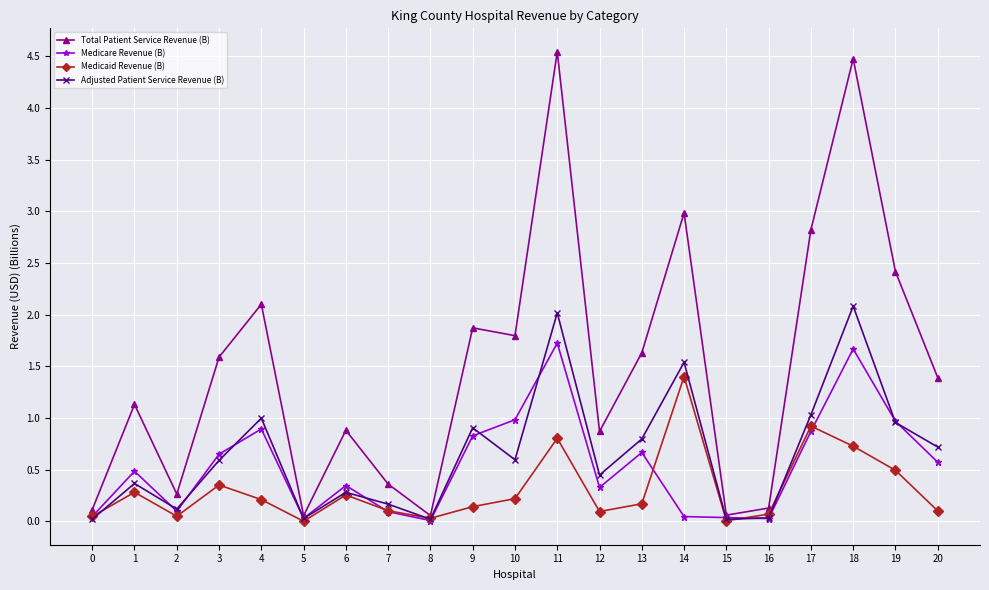

The value of Total Patient Service Revenue (B) at 19 is 3.3. True or false?

False